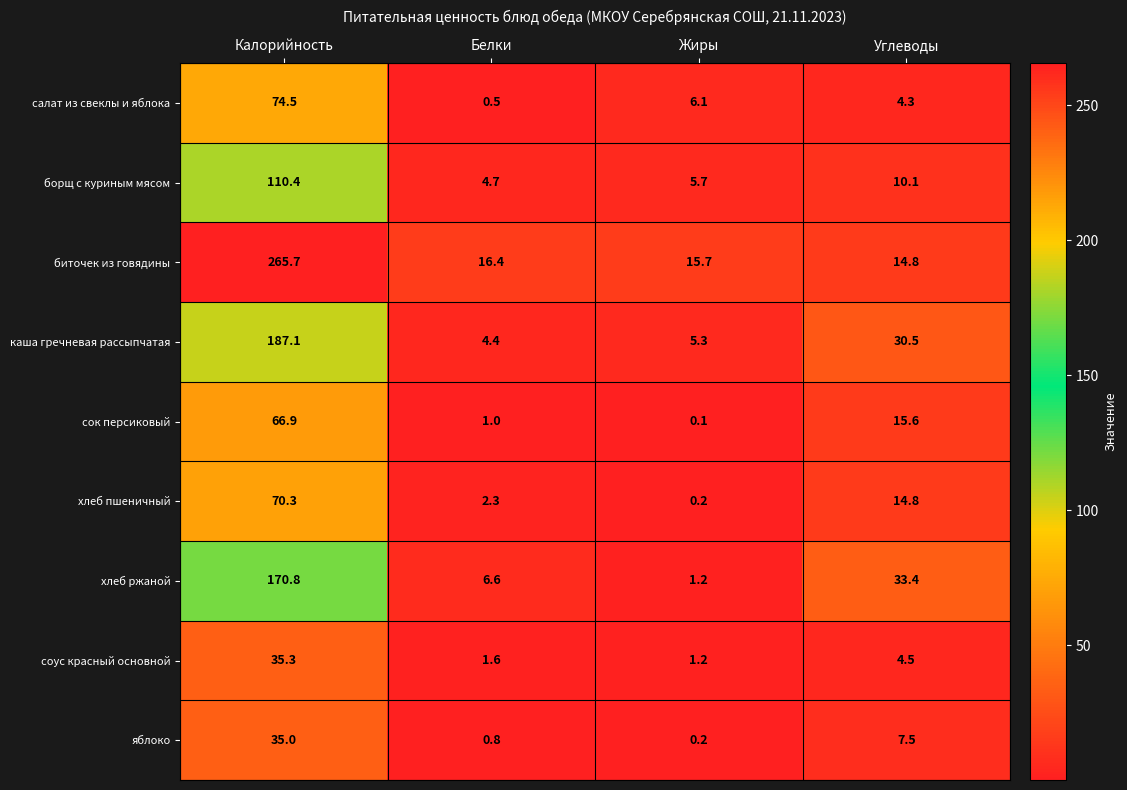

Rank the series by their maximum value, from lowest to highest.

яблоко, соус красный основной, сок персиковый, хлеб пшеничный, салат из свеклы и яблока, борщ с куриным мясом, хлеб ржаной, каша гречневая рассыпчатая, биточек из говядины